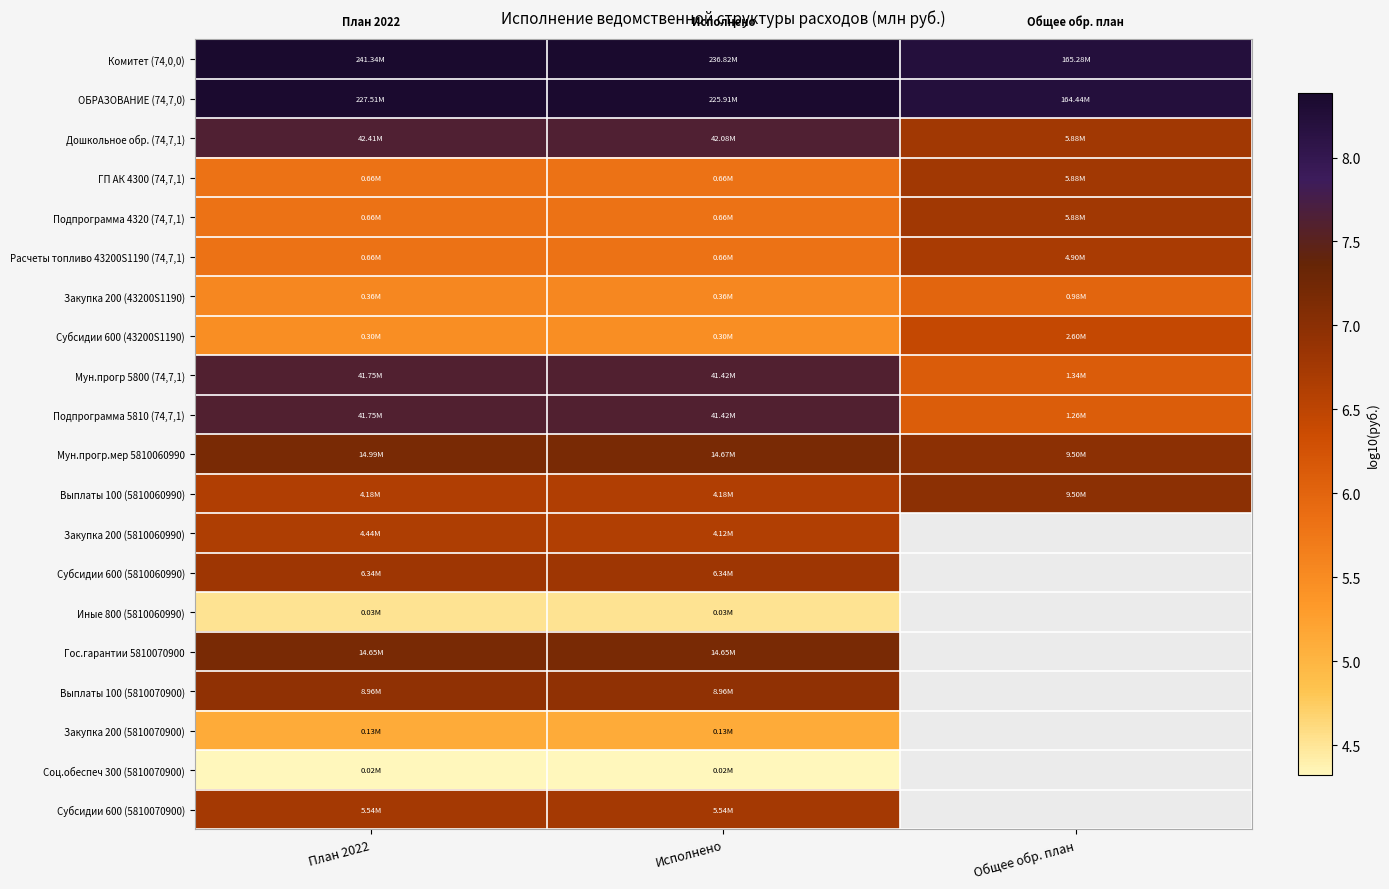

Where is Иные 800 (5810060990) nearest to the value 4?

План 2022